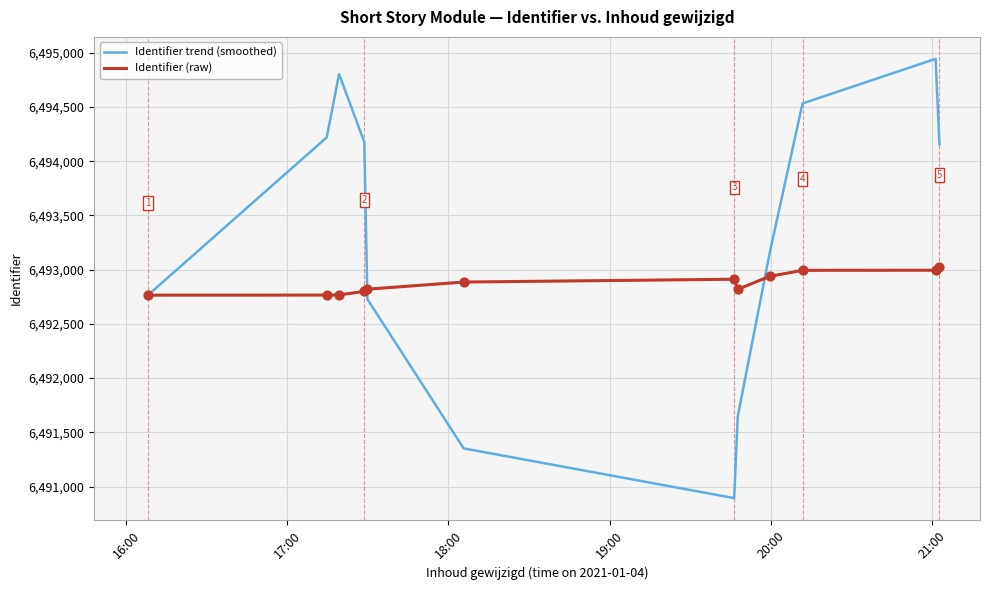

Which series has the largest total across all categories?

Identifier trend (smoothed)